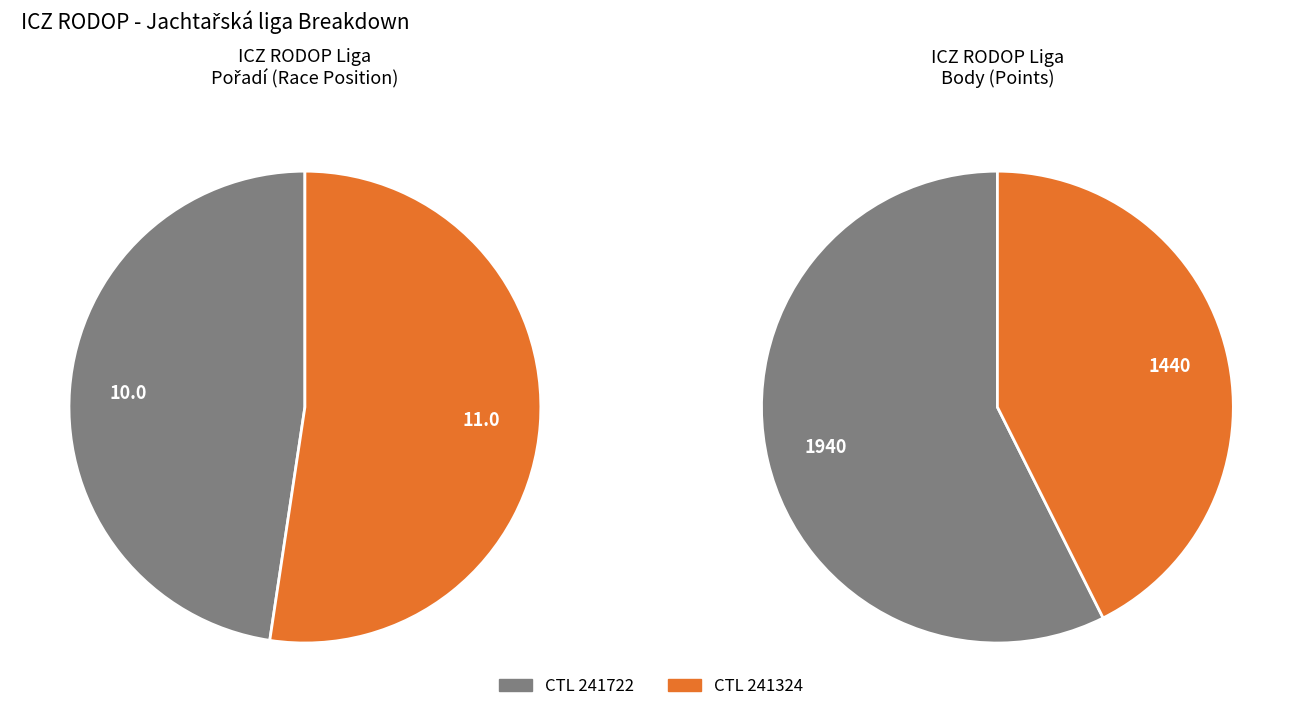

What is the majority slice?

241324